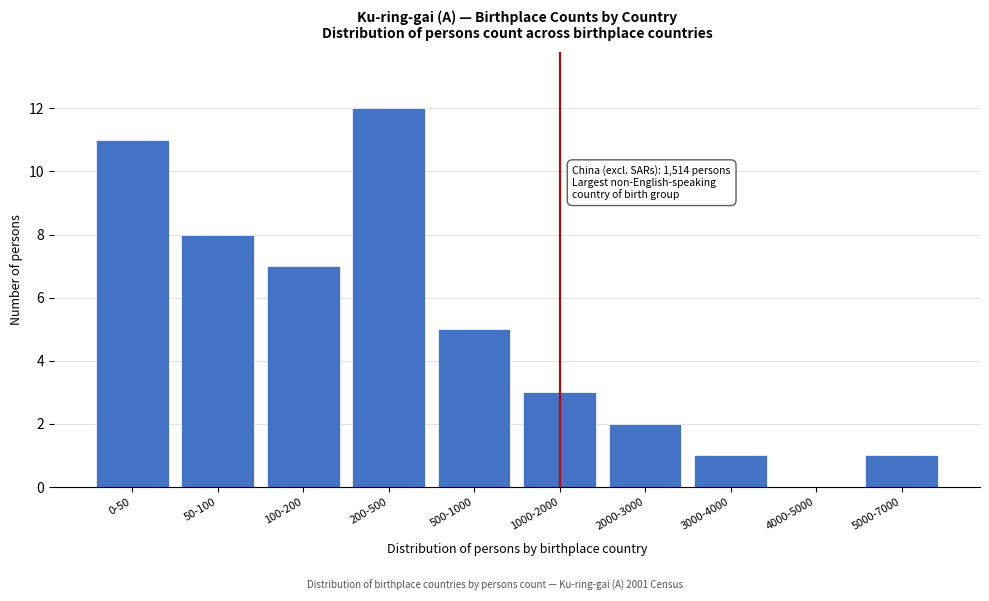

The chart shows a value of 8 at 500-1000. True or false?

False